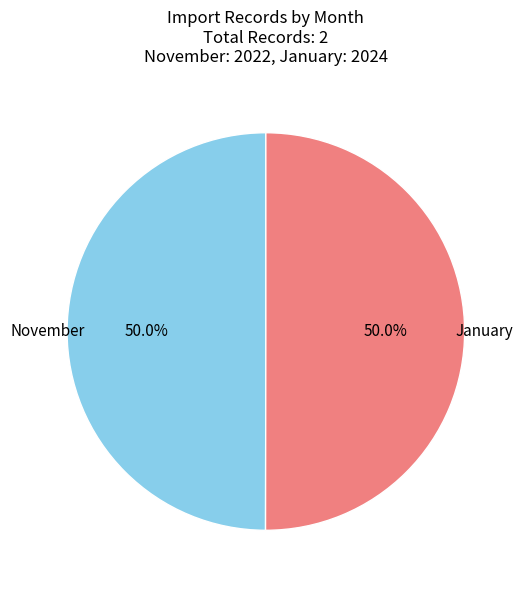

What is the ratio of the value at November to the value at January?

1.0